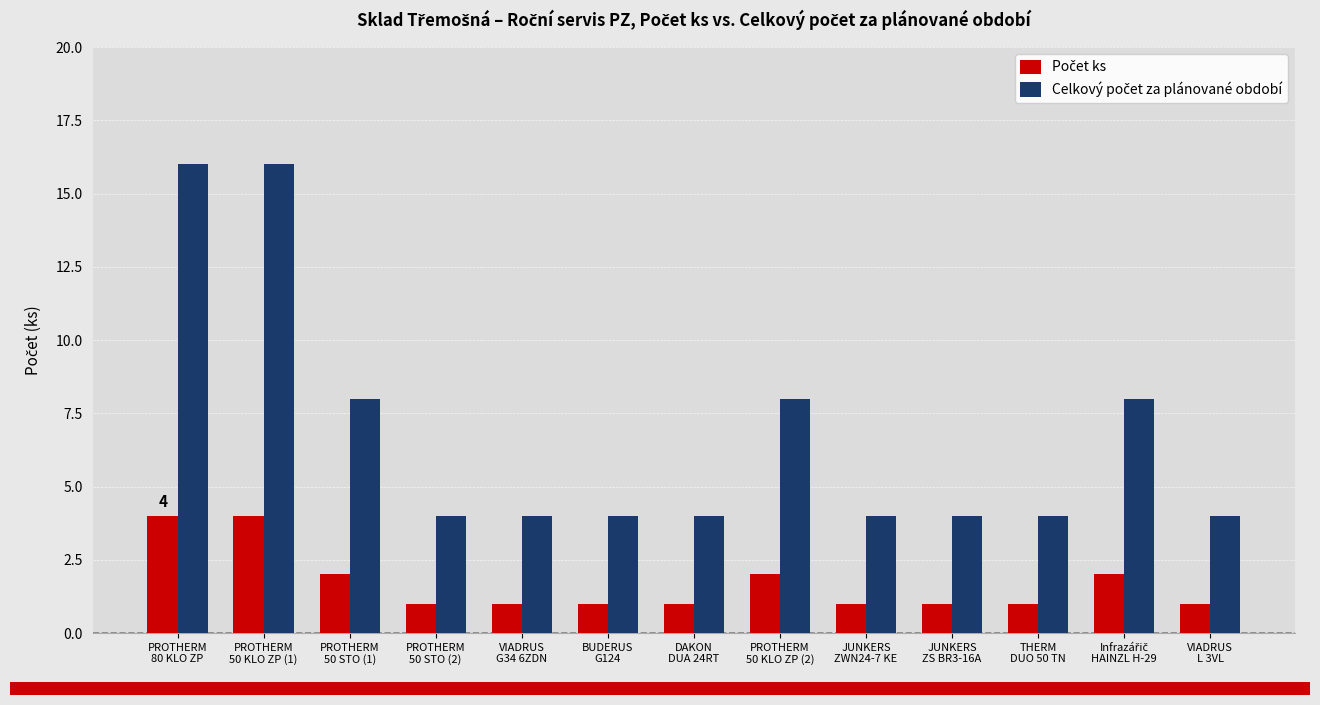

What is the label of the 5th bar from the right?

JUNKERS
ZWN24-7 KE